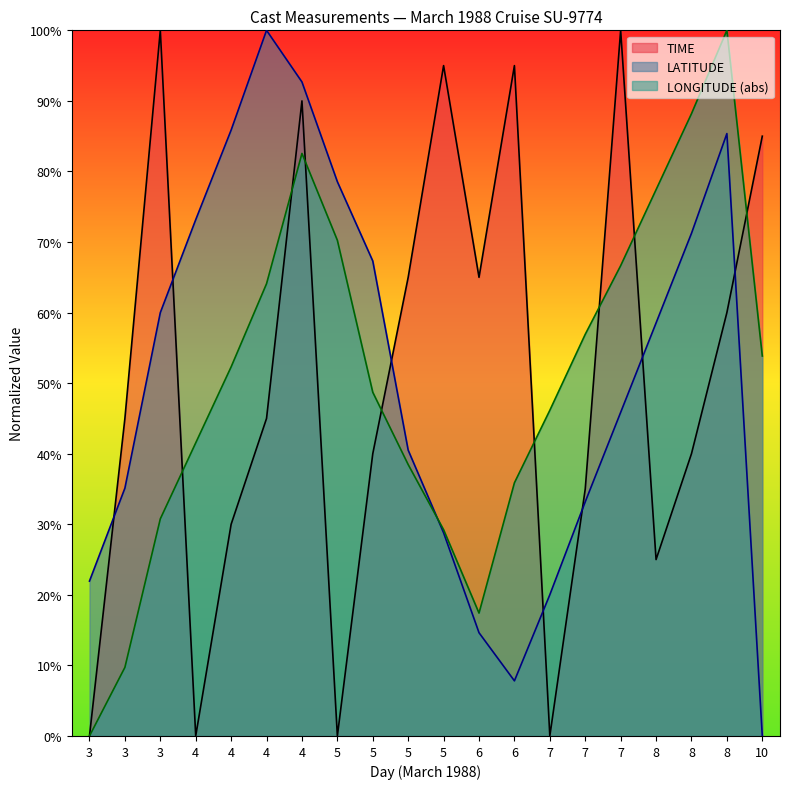

Where do TIME and LONGITUDE first cross each other?

3 and 4